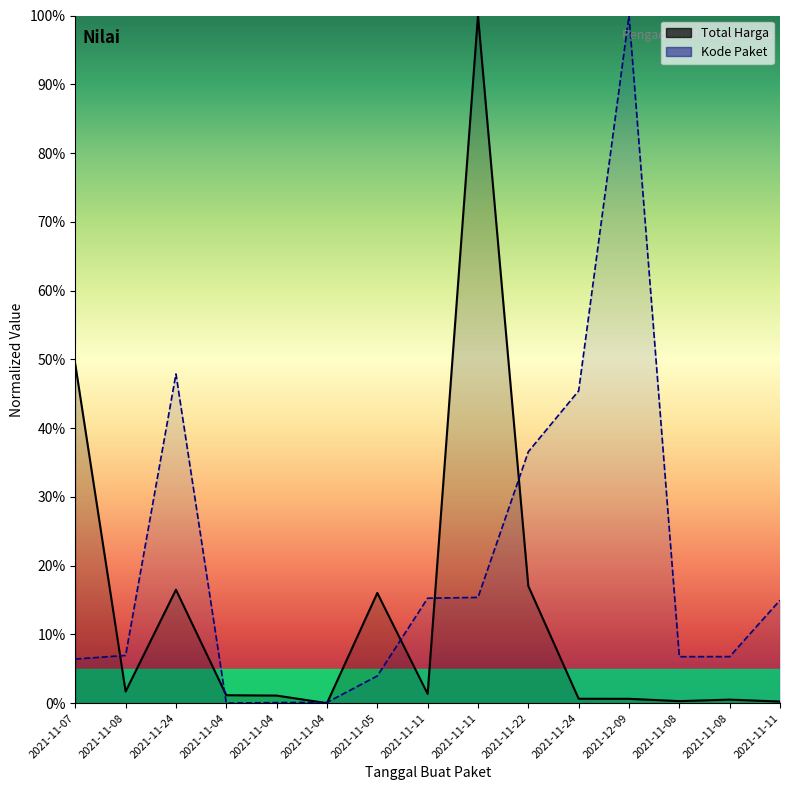

How many categories are shown in the chart?

15